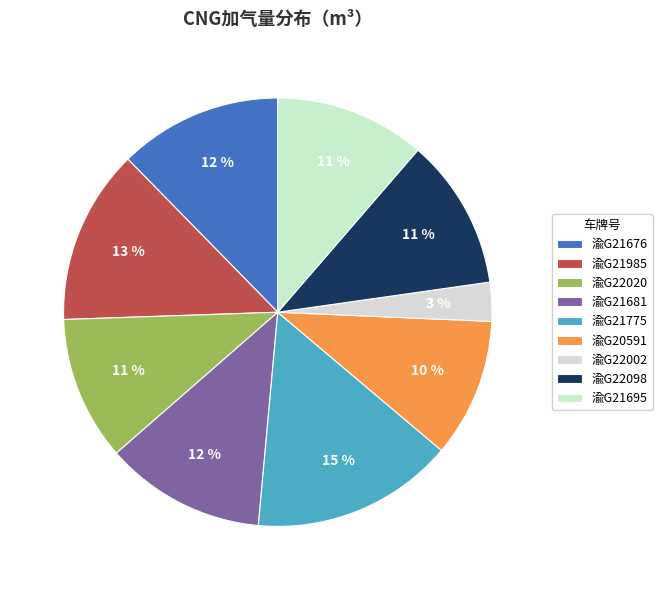

The 渝G21695 slice represents 5% of the pie. True or false?

False